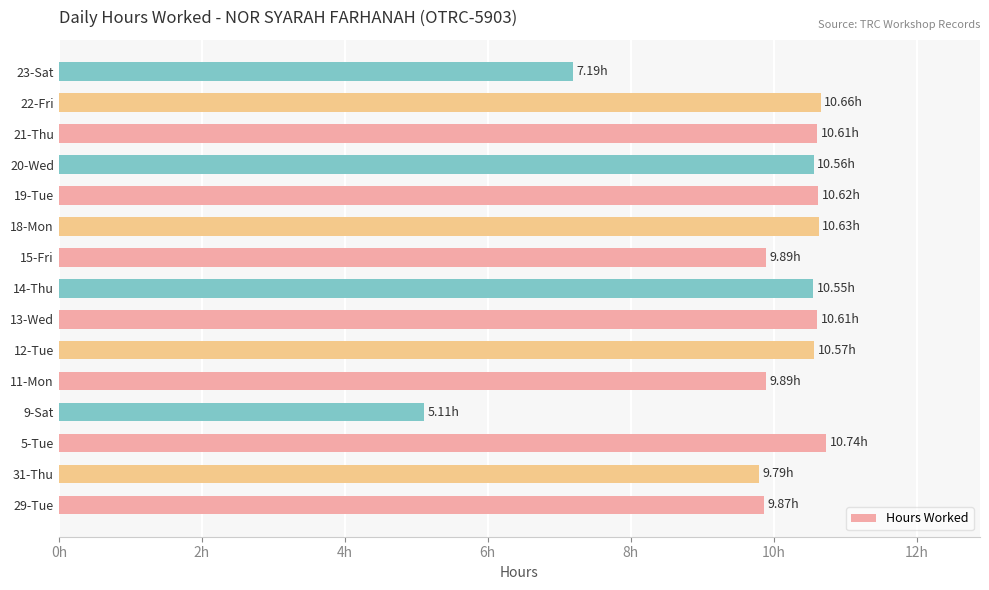

Are the bars grouped side by side (vs. stacked)?

No